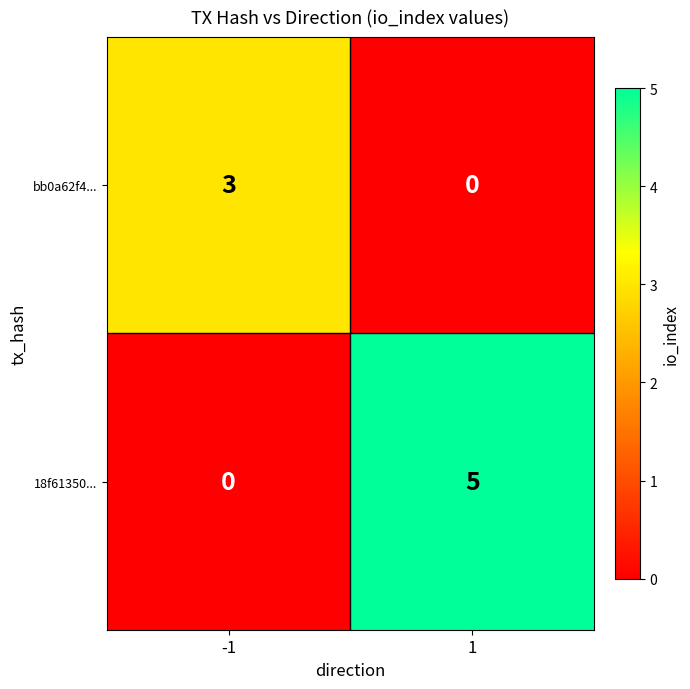

At how many categories does at least one series exceed 2?

2